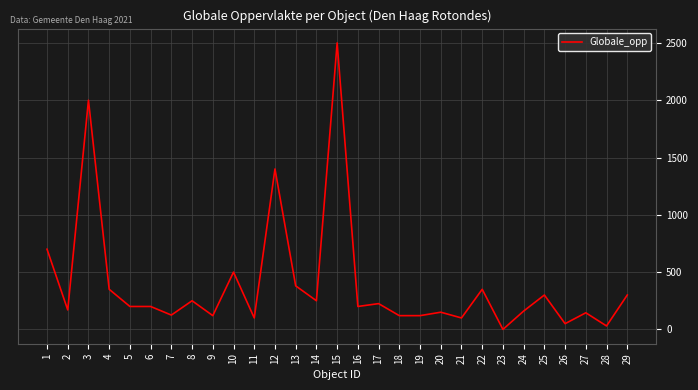

What is the change in value from 7 to 23?

-125